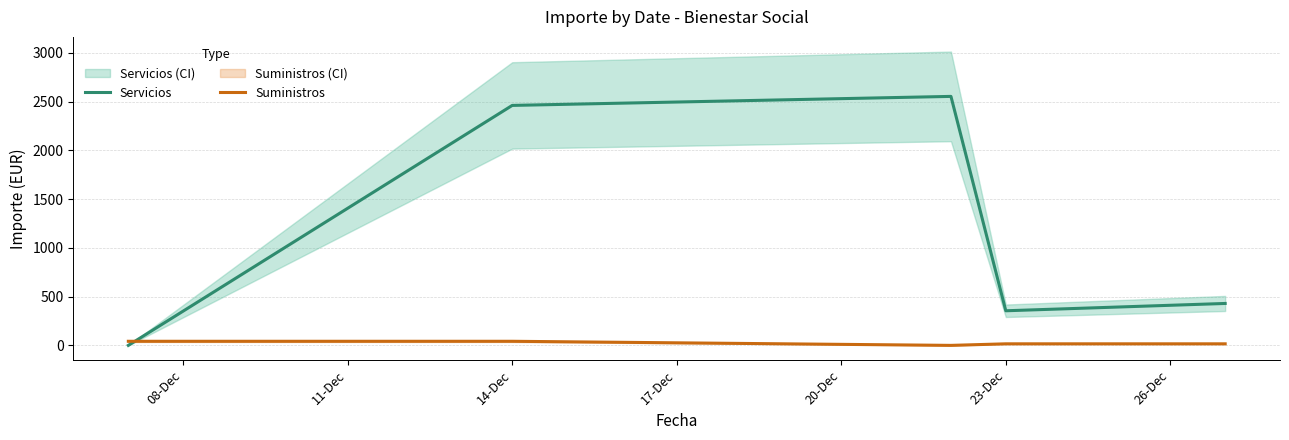

Reading left to right, transcribe all the data shown in this chart.

Servicios: 0.0	2461.5	2554.0	355.0	430.0
Suministros: 42.0	42.0	0.0	16.0	16.0